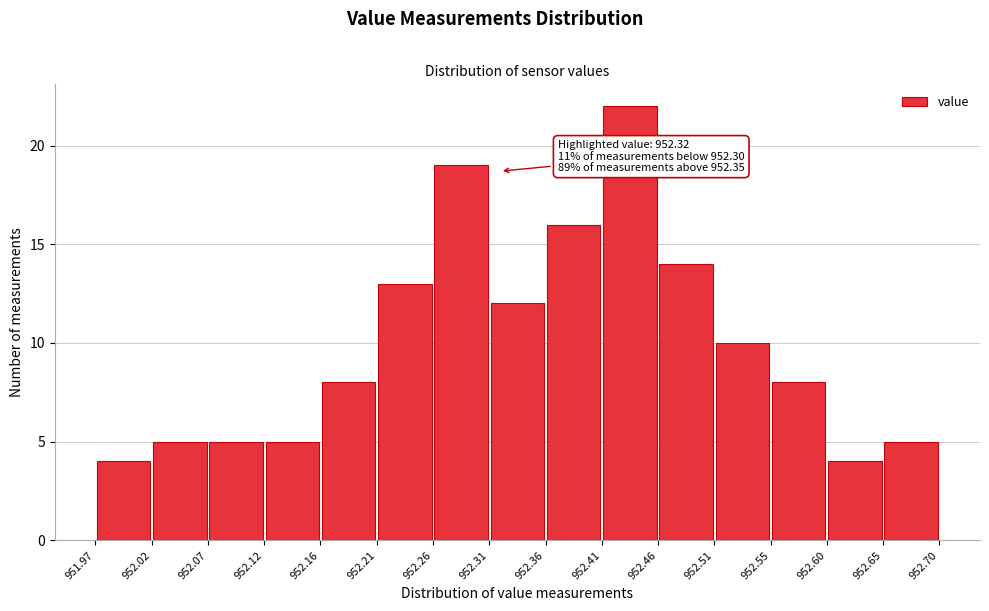

Which range on the x-axis has the tallest bar?

952.41 to 952.46